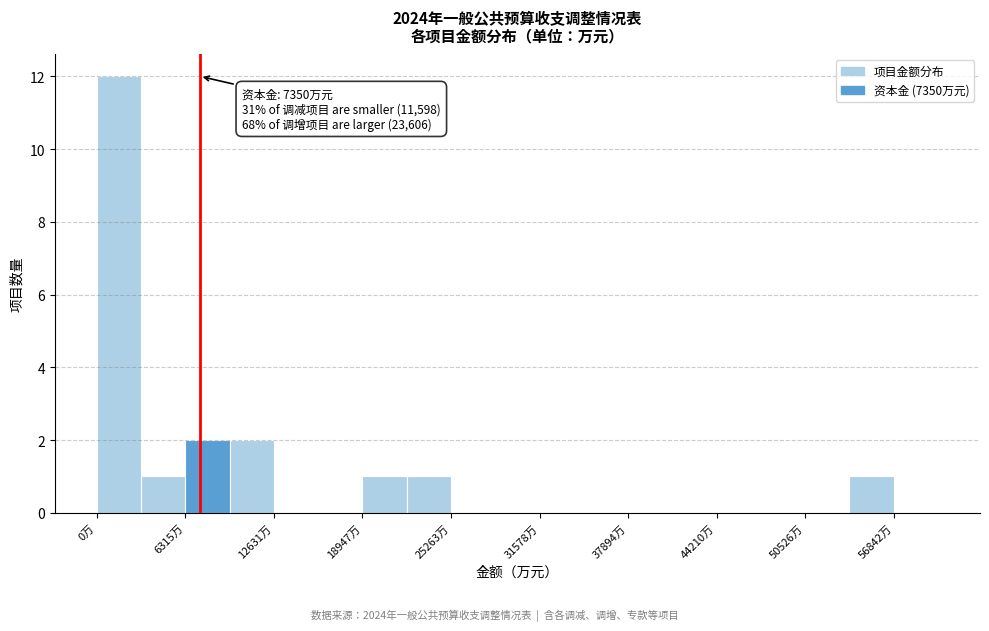

Around what value on the x-axis is the tallest bar? Give the approximate position of its centre, as read against the axis.

2000